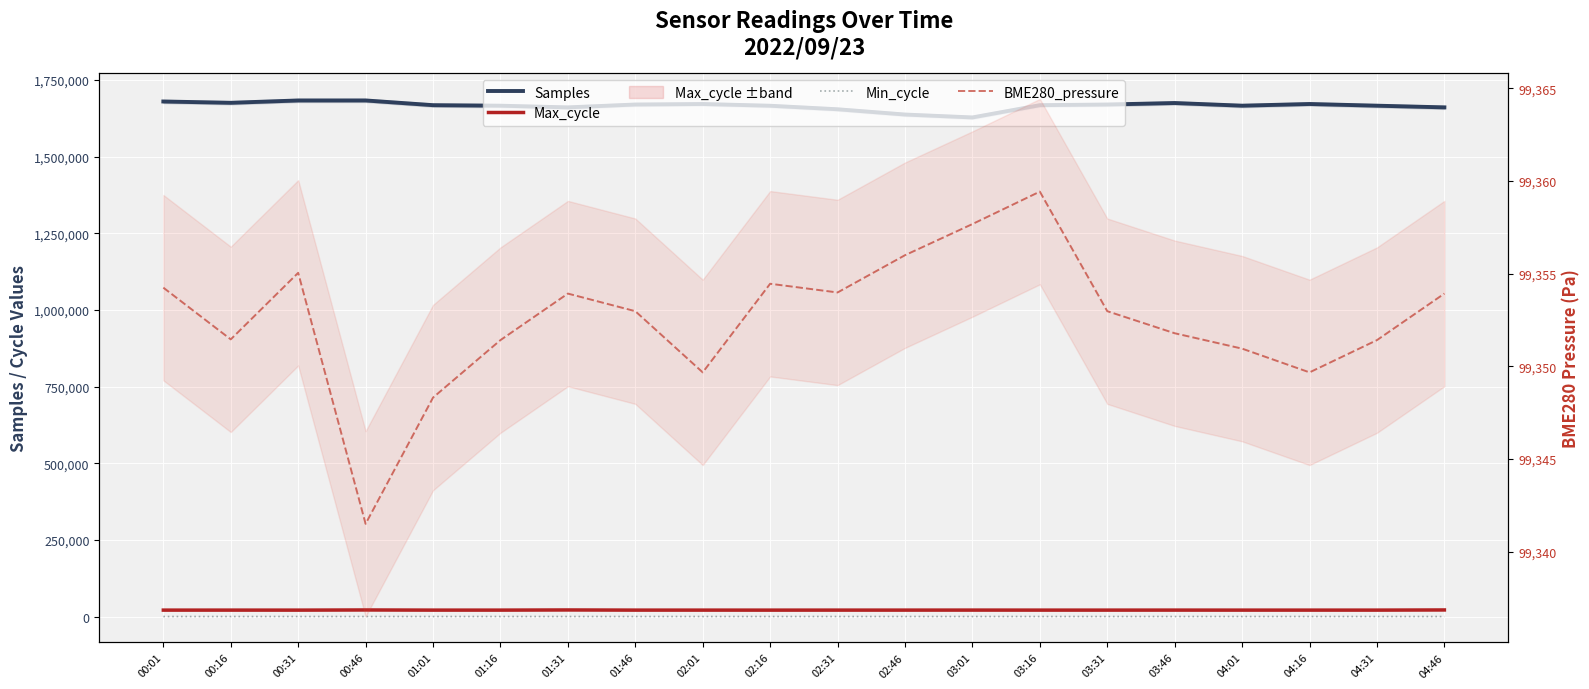

Reading left to right, what are all the values shown in this chart?

Samples: 00:01=1680277.0	00:16=1676001.0	00:31=1683609.0	00:46=1683649.0	01:01=1668253.0	01:16=1666580.0	01:31=1661110.0	01:46=1670426.0	02:01=1672100.0	02:16=1666447.0	02:31=1654930.0	02:46=1637750.0	03:01=1628274.0	03:16=1668297.0	03:31=1670426.0	03:46=1675294.0	04:01=1666618.0	04:16=1672100.0	04:31=1666580.0	04:46=1661110.0
Max_cycle: 00:01=20994.0	00:16=21028.0	00:31=20975.0	00:46=21501.0	01:01=20998.0	01:16=21011.0	01:31=21519.0	01:46=21010.0	02:01=21022.0	02:16=20960.0	02:31=21025.0	02:46=21033.0	03:01=21097.0	03:16=21014.0	03:31=21010.0	03:46=21049.0	04:01=20998.0	04:16=21022.0	04:31=21011.0	04:46=21519.0
Min_cycle: 00:01=85.0	00:16=85.0	00:31=84.0	00:46=85.0	01:01=86.0	01:16=85.0	01:31=85.0	01:46=86.0	02:01=85.0	02:16=85.0	02:31=85.0	02:46=86.0	03:01=86.0	03:16=86.0	03:31=86.0	03:46=85.0	04:01=86.0	04:16=85.0	04:31=85.0	04:46=85.0
BME280_pressure: 00:01=99354.2	00:16=99351.4	00:31=99355.0	00:46=99341.5	01:01=99348.3	01:16=99351.4	01:31=99353.9	01:46=99353.0	02:01=99349.7	02:16=99354.4	02:31=99354.0	02:46=99356.0	03:01=99357.7	03:16=99359.4	03:31=99353.0	03:46=99351.8	04:01=99350.9	04:16=99349.7	04:31=99351.4	04:46=99353.9